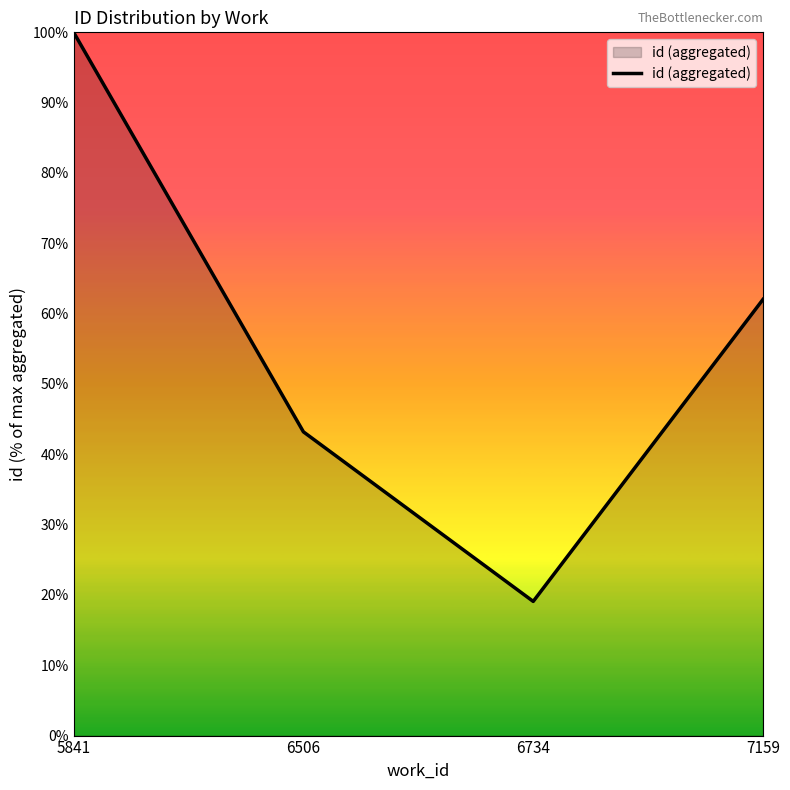

True or false: the data has more than 1 interior local peaks.

False